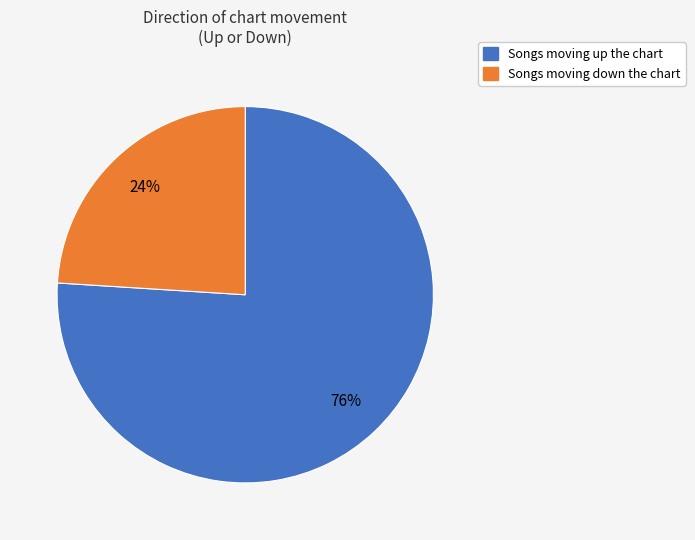

Does any single category account for the majority?

Yes